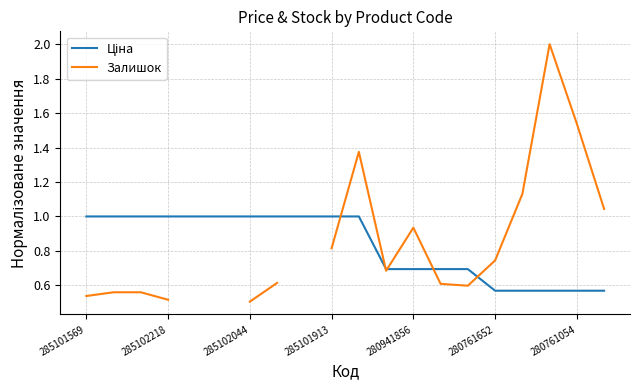

At how many categories does at least one series exceed 1?

5